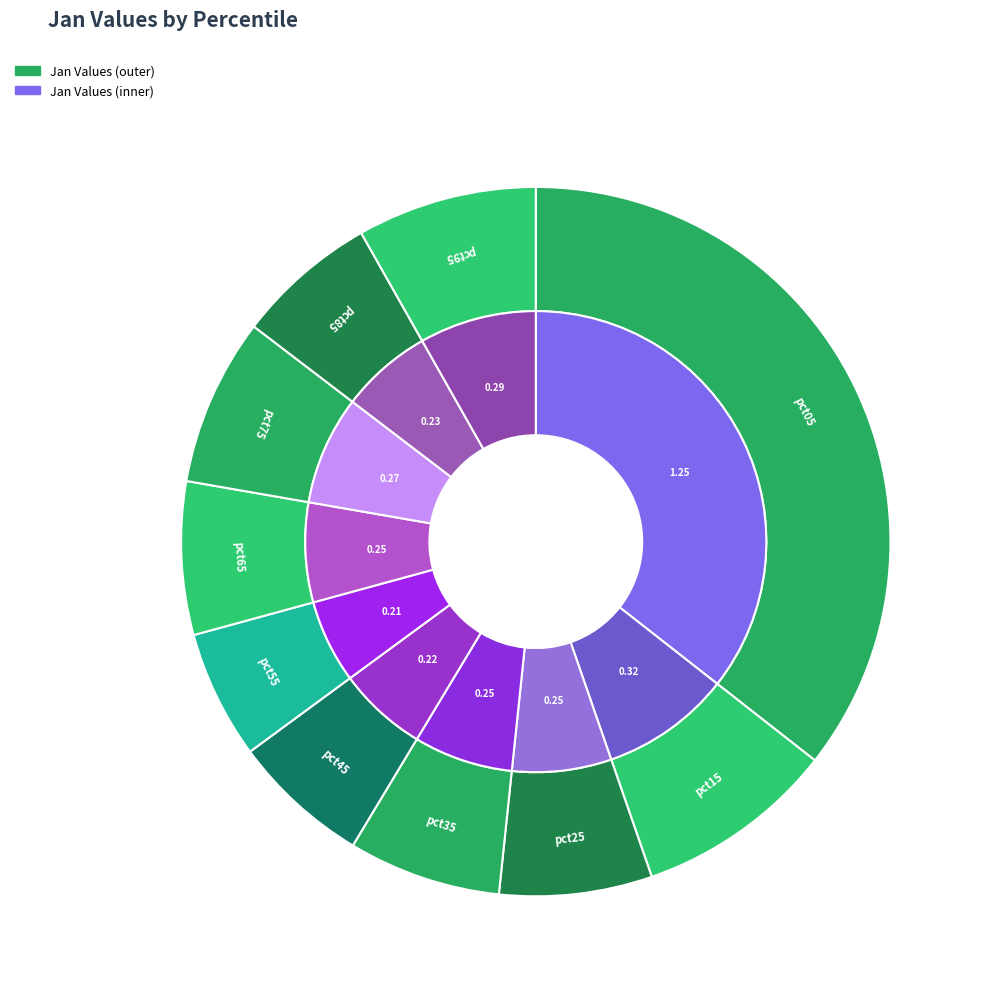

Do pct65 and pct95 together represent more than half of the pie?

No